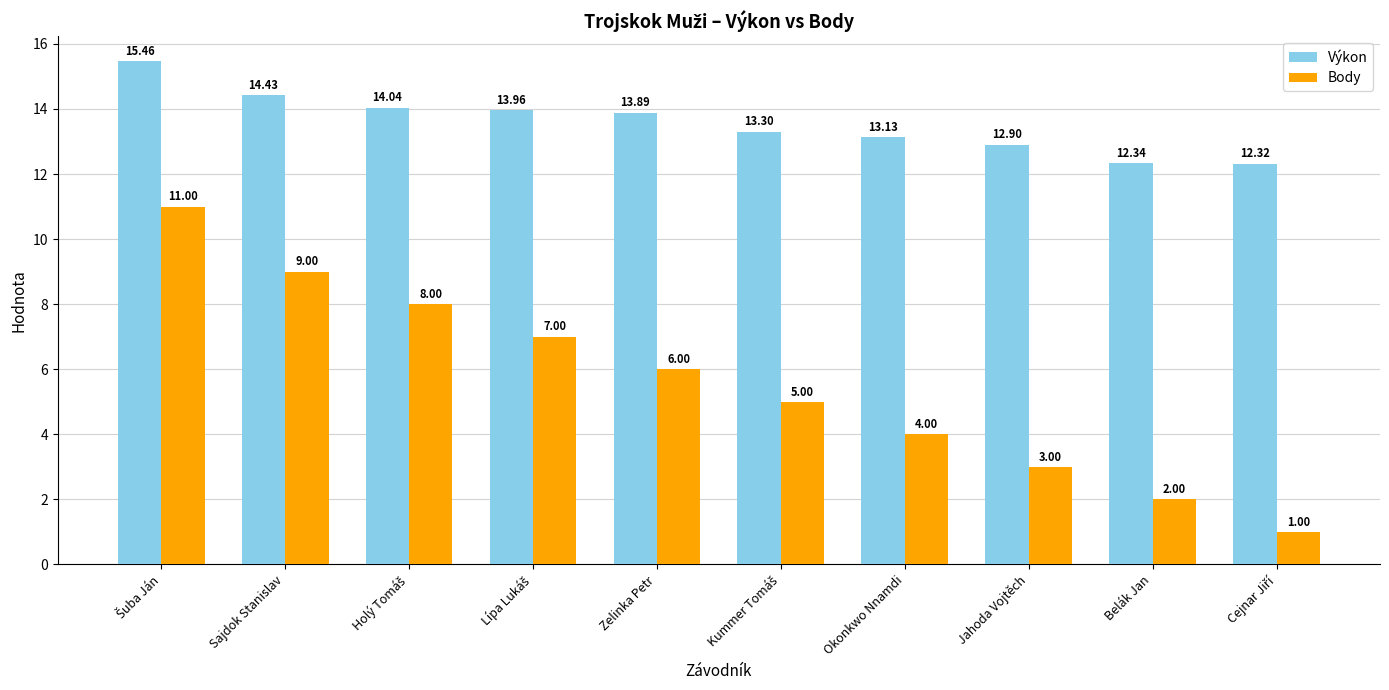

At which label is Výkon closest to 13?

Jahoda Vojtěch